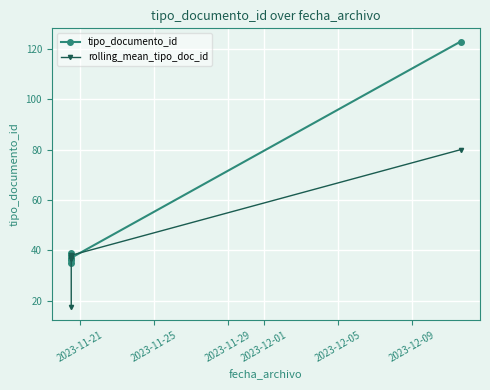

What are all the series names shown in the legend?

tipo_documento_id, rolling_mean_tipo_doc_id